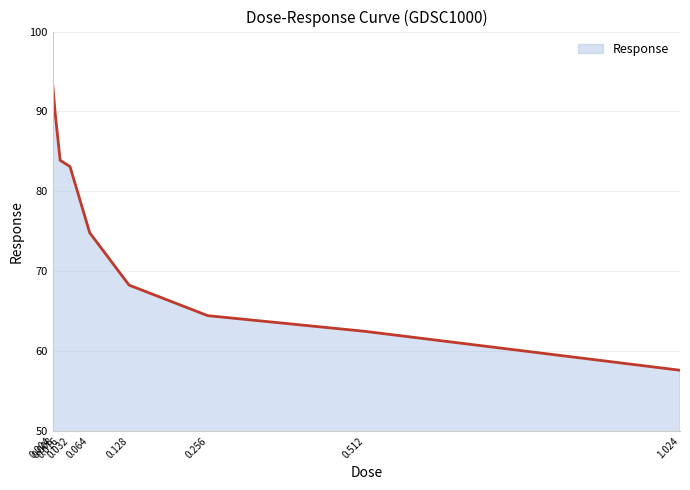

Reading left to right, list all the values displayed in this chart.

93.2	89.7	83.9	83.1	74.8	68.3	64.4	62.5	57.6